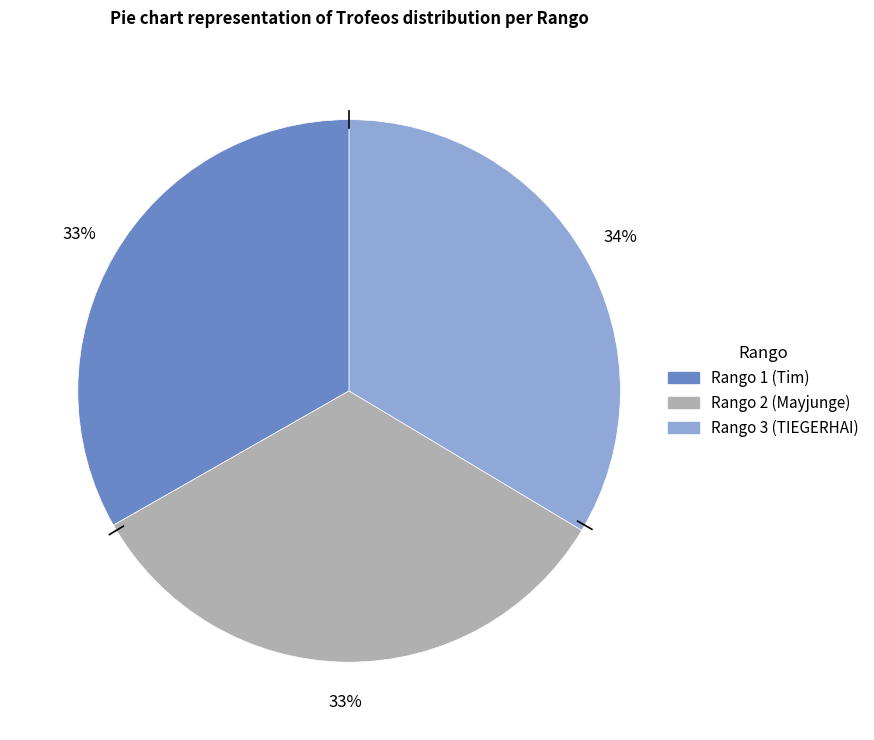

Is there a majority slice in this chart?

No